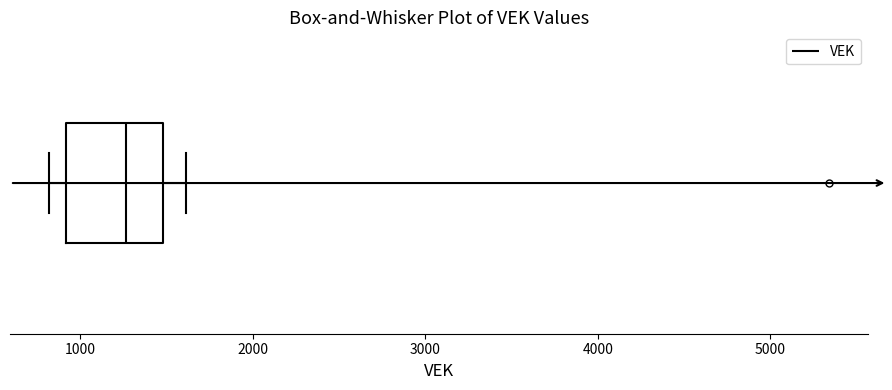

Transcribe this box plot: give where the median line is, the range the box spans, and where the two whiskers end, as read against the x-axis. The values are not printed on the chart, so give them approximately, as read against the axis.

median 1300, box 900 to 1500, whiskers 800 to 1600